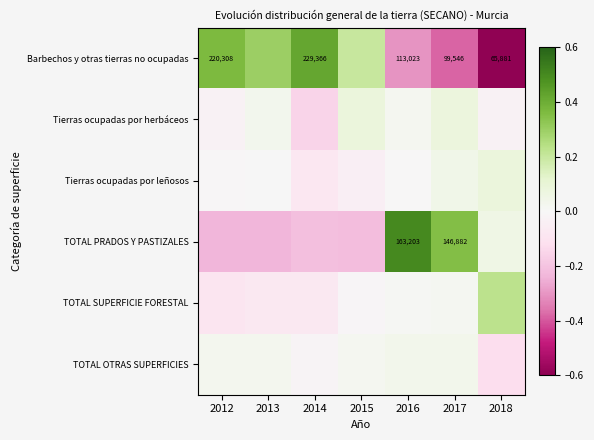

What is the difference between the highest and lowest values at 2016?

0.8